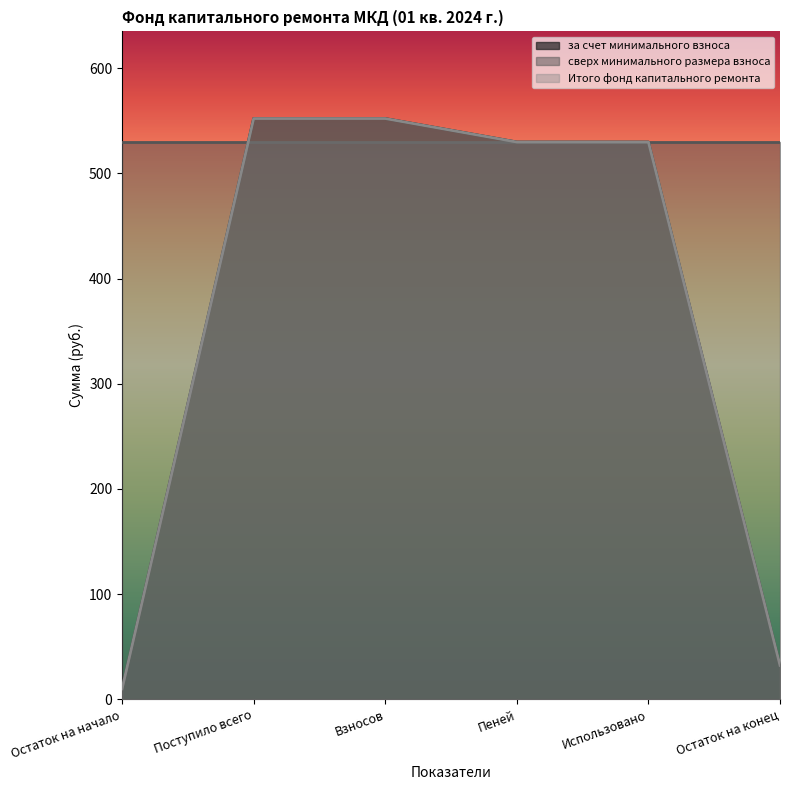

What is the sum of the Итого фонд капитального ремонта values at Остаток на начало and Использовано?

539.9